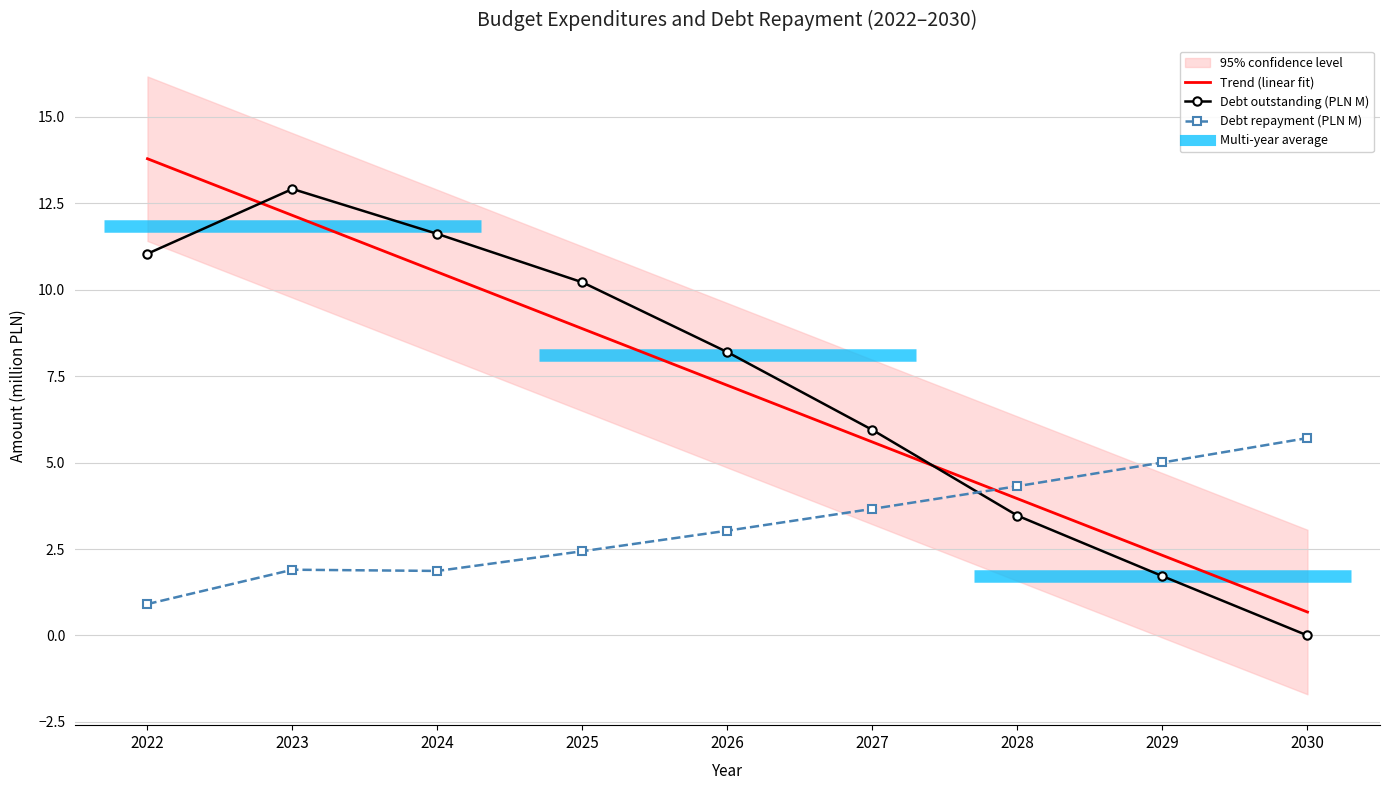

How many values in the Debt repayment (PLN M) series are below 3?

4